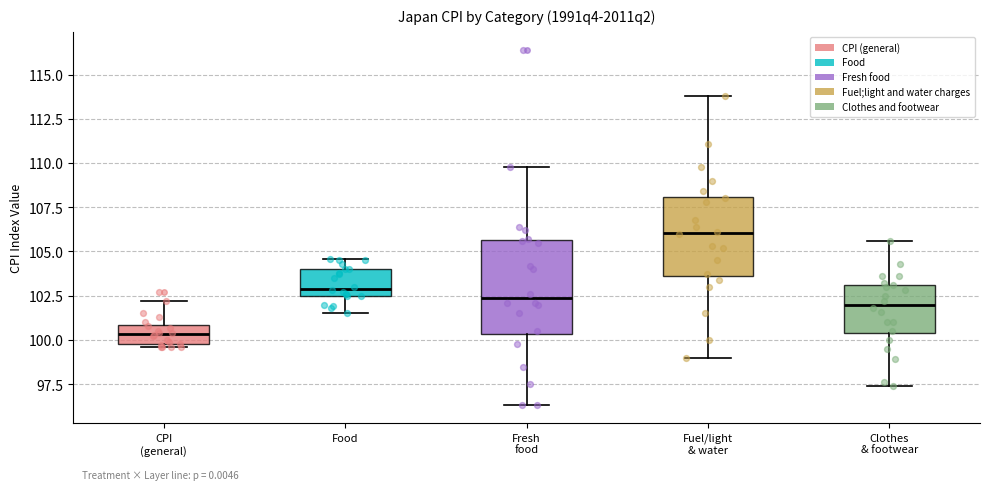

Reading left to right, transcribe this box plot: for each box, give where its median line is, the range the box spans, and where its two whiskers end, as read against the y-axis. The values are not printed on the chart, so give them approximately, as read against the axis.

CPI (general): median 100.5, box 100.0 to 101.0, whiskers 99.5 to 102.0
Food: median 103.0, box 102.5 to 104.0, whiskers 101.5 to 104.5
Fresh food: median 102.5, box 100.5 to 105.5, whiskers 96.5 to 110.0
Fuel/light & water: median 106.0, box 103.5 to 108.0, whiskers 99.0 to 114.0
Clothes & footwear: median 102.0, box 100.5 to 103.0, whiskers 97.5 to 105.5